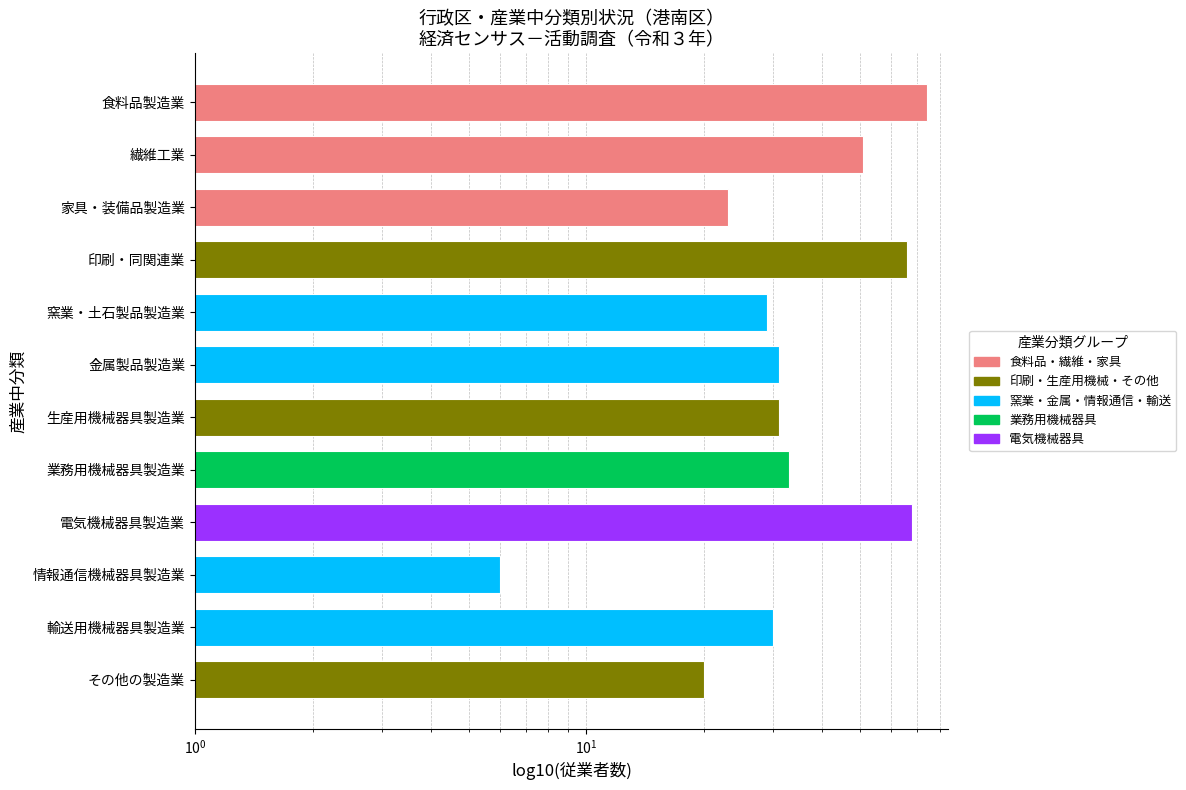

List the labels in order of value, largest first.

食料品製造業, 電気機械器具製造業, 印刷・同関連業, 繊維工業, 業務用機械器具製造業, 金属製品製造業, 生産用機械器具製造業, 輸送用機械器具製造業, 窯業・土石製品製造業, 家具・装備品製造業, その他の製造業, 情報通信機械器具製造業